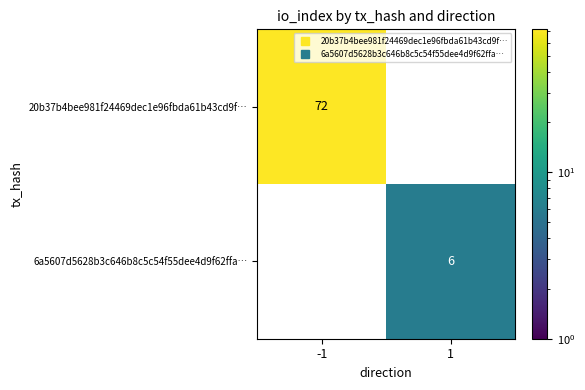

Which category has the highest value across all series?

-1